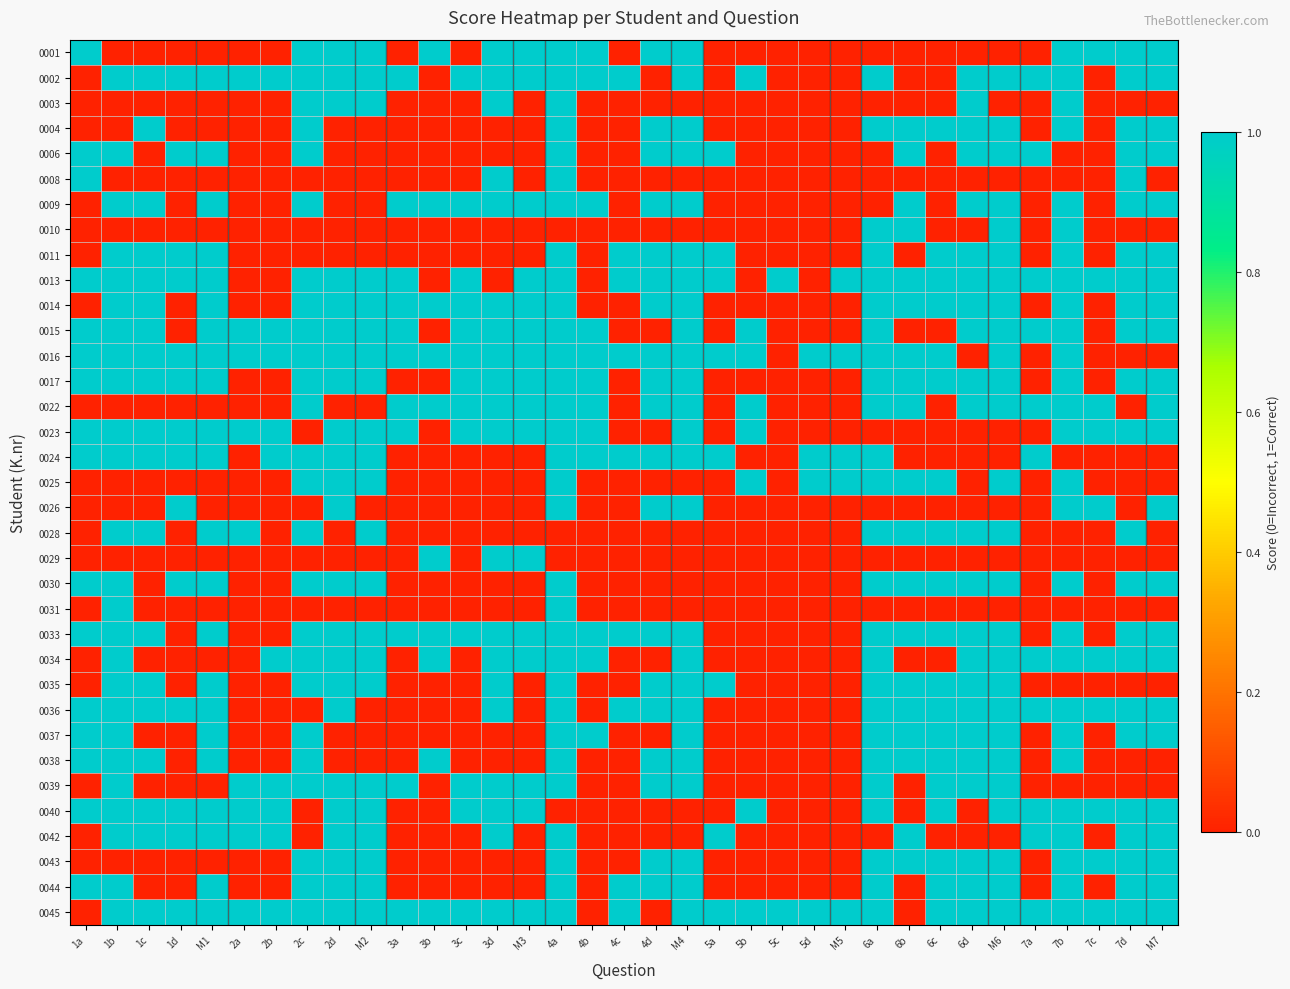

Reading left to right, extract all data points from this chart.

0001: 1a=1	1b=0	1c=0	1d=0	M1=0	2a=0	2b=0	2c=1	2d=1	M2=1	3a=0	3b=1	3c=0	3d=1	M3=1	4a=1	4b=1	4c=0	4d=1	M4=1	5a=0	5b=0	5c=0	5d=0	M5=0	6a=0	6b=0	6c=0	6d=0	M6=0	7a=0	7b=1	7c=1	7d=1	M7=1
0002: 1a=0	1b=1	1c=1	1d=1	M1=1	2a=1	2b=1	2c=1	2d=1	M2=1	3a=1	3b=0	3c=1	3d=1	M3=1	4a=1	4b=1	4c=1	4d=0	M4=1	5a=0	5b=1	5c=0	5d=0	M5=0	6a=1	6b=0	6c=0	6d=1	M6=1	7a=1	7b=1	7c=0	7d=1	M7=1
0003: 1a=0	1b=0	1c=0	1d=0	M1=0	2a=0	2b=0	2c=1	2d=1	M2=1	3a=0	3b=0	3c=0	3d=1	M3=0	4a=1	4b=0	4c=0	4d=0	M4=0	5a=0	5b=0	5c=0	5d=0	M5=0	6a=0	6b=0	6c=0	6d=1	M6=0	7a=0	7b=1	7c=0	7d=0	M7=0
0004: 1a=0	1b=0	1c=1	1d=0	M1=0	2a=0	2b=0	2c=1	2d=0	M2=0	3a=0	3b=0	3c=0	3d=0	M3=0	4a=1	4b=0	4c=0	4d=1	M4=1	5a=0	5b=0	5c=0	5d=0	M5=0	6a=1	6b=1	6c=1	6d=1	M6=1	7a=0	7b=1	7c=0	7d=1	M7=1
0006: 1a=1	1b=1	1c=0	1d=1	M1=1	2a=0	2b=0	2c=1	2d=0	M2=0	3a=0	3b=0	3c=0	3d=0	M3=0	4a=1	4b=0	4c=0	4d=1	M4=1	5a=1	5b=0	5c=0	5d=0	M5=0	6a=0	6b=1	6c=0	6d=1	M6=1	7a=1	7b=0	7c=0	7d=1	M7=1
0008: 1a=1	1b=0	1c=0	1d=0	M1=0	2a=0	2b=0	2c=0	2d=0	M2=0	3a=0	3b=0	3c=0	3d=1	M3=0	4a=1	4b=0	4c=0	4d=0	M4=0	5a=0	5b=0	5c=0	5d=0	M5=0	6a=0	6b=0	6c=0	6d=0	M6=0	7a=0	7b=0	7c=0	7d=1	M7=0
0009: 1a=0	1b=1	1c=1	1d=0	M1=1	2a=0	2b=0	2c=1	2d=0	M2=0	3a=1	3b=1	3c=1	3d=1	M3=1	4a=1	4b=1	4c=0	4d=1	M4=1	5a=0	5b=0	5c=0	5d=0	M5=0	6a=0	6b=1	6c=0	6d=1	M6=1	7a=0	7b=1	7c=0	7d=1	M7=1
0010: 1a=0	1b=0	1c=0	1d=0	M1=0	2a=0	2b=0	2c=0	2d=0	M2=0	3a=0	3b=0	3c=0	3d=0	M3=0	4a=0	4b=0	4c=0	4d=0	M4=0	5a=0	5b=0	5c=0	5d=0	M5=0	6a=1	6b=1	6c=0	6d=0	M6=1	7a=0	7b=1	7c=0	7d=0	M7=0
0011: 1a=0	1b=1	1c=1	1d=1	M1=1	2a=0	2b=0	2c=0	2d=0	M2=0	3a=0	3b=0	3c=0	3d=0	M3=0	4a=1	4b=0	4c=1	4d=1	M4=1	5a=1	5b=0	5c=0	5d=0	M5=0	6a=1	6b=0	6c=1	6d=1	M6=1	7a=0	7b=1	7c=0	7d=1	M7=1
0013: 1a=1	1b=1	1c=1	1d=1	M1=1	2a=0	2b=0	2c=1	2d=1	M2=1	3a=1	3b=0	3c=1	3d=0	M3=1	4a=1	4b=0	4c=1	4d=1	M4=1	5a=1	5b=0	5c=1	5d=0	M5=1	6a=1	6b=1	6c=1	6d=1	M6=1	7a=1	7b=1	7c=1	7d=1	M7=1
0014: 1a=0	1b=1	1c=1	1d=0	M1=1	2a=0	2b=0	2c=1	2d=1	M2=1	3a=1	3b=1	3c=1	3d=1	M3=1	4a=1	4b=0	4c=0	4d=1	M4=1	5a=0	5b=0	5c=0	5d=0	M5=0	6a=1	6b=1	6c=1	6d=1	M6=1	7a=0	7b=1	7c=0	7d=1	M7=1
0015: 1a=1	1b=1	1c=1	1d=0	M1=1	2a=1	2b=1	2c=1	2d=1	M2=1	3a=1	3b=0	3c=1	3d=1	M3=1	4a=1	4b=1	4c=0	4d=0	M4=1	5a=0	5b=1	5c=0	5d=0	M5=0	6a=1	6b=0	6c=0	6d=1	M6=1	7a=1	7b=1	7c=0	7d=1	M7=1
0016: 1a=1	1b=1	1c=1	1d=1	M1=1	2a=1	2b=1	2c=1	2d=1	M2=1	3a=1	3b=1	3c=1	3d=1	M3=1	4a=1	4b=1	4c=1	4d=1	M4=1	5a=1	5b=1	5c=0	5d=1	M5=1	6a=1	6b=1	6c=1	6d=0	M6=1	7a=0	7b=1	7c=0	7d=0	M7=0
0017: 1a=1	1b=1	1c=1	1d=1	M1=1	2a=0	2b=0	2c=1	2d=1	M2=1	3a=0	3b=0	3c=1	3d=1	M3=1	4a=1	4b=1	4c=0	4d=1	M4=1	5a=0	5b=0	5c=0	5d=0	M5=0	6a=1	6b=1	6c=1	6d=1	M6=1	7a=0	7b=1	7c=0	7d=1	M7=1
0022: 1a=0	1b=0	1c=0	1d=0	M1=0	2a=0	2b=0	2c=1	2d=0	M2=0	3a=1	3b=1	3c=1	3d=1	M3=1	4a=1	4b=1	4c=0	4d=1	M4=1	5a=0	5b=1	5c=0	5d=0	M5=0	6a=1	6b=1	6c=0	6d=1	M6=1	7a=1	7b=1	7c=1	7d=0	M7=1
0023: 1a=1	1b=1	1c=1	1d=1	M1=1	2a=1	2b=1	2c=0	2d=1	M2=1	3a=1	3b=0	3c=1	3d=1	M3=1	4a=1	4b=1	4c=0	4d=0	M4=1	5a=0	5b=1	5c=0	5d=0	M5=0	6a=0	6b=0	6c=0	6d=0	M6=0	7a=0	7b=1	7c=1	7d=1	M7=1
0024: 1a=1	1b=1	1c=1	1d=1	M1=1	2a=0	2b=1	2c=1	2d=1	M2=1	3a=0	3b=0	3c=0	3d=0	M3=0	4a=1	4b=1	4c=1	4d=1	M4=1	5a=1	5b=0	5c=0	5d=1	M5=1	6a=1	6b=0	6c=0	6d=0	M6=0	7a=1	7b=0	7c=0	7d=0	M7=0
0025: 1a=0	1b=0	1c=0	1d=0	M1=0	2a=0	2b=0	2c=1	2d=1	M2=1	3a=0	3b=0	3c=0	3d=0	M3=0	4a=1	4b=0	4c=0	4d=0	M4=0	5a=0	5b=1	5c=0	5d=1	M5=1	6a=1	6b=1	6c=1	6d=0	M6=1	7a=0	7b=1	7c=0	7d=0	M7=0
0026: 1a=0	1b=0	1c=0	1d=1	M1=0	2a=0	2b=0	2c=0	2d=1	M2=0	3a=0	3b=0	3c=0	3d=0	M3=0	4a=1	4b=0	4c=0	4d=1	M4=1	5a=0	5b=0	5c=0	5d=0	M5=0	6a=0	6b=0	6c=0	6d=0	M6=0	7a=0	7b=1	7c=1	7d=0	M7=1
0028: 1a=0	1b=1	1c=1	1d=0	M1=1	2a=1	2b=0	2c=1	2d=0	M2=1	3a=0	3b=0	3c=0	3d=0	M3=0	4a=0	4b=0	4c=0	4d=0	M4=0	5a=0	5b=0	5c=0	5d=0	M5=0	6a=1	6b=1	6c=1	6d=1	M6=1	7a=0	7b=0	7c=0	7d=1	M7=0
0029: 1a=0	1b=0	1c=0	1d=0	M1=0	2a=0	2b=0	2c=0	2d=0	M2=0	3a=0	3b=1	3c=0	3d=1	M3=1	4a=0	4b=0	4c=0	4d=0	M4=0	5a=0	5b=0	5c=0	5d=0	M5=0	6a=0	6b=0	6c=0	6d=0	M6=0	7a=0	7b=0	7c=0	7d=0	M7=0
0030: 1a=1	1b=1	1c=0	1d=1	M1=1	2a=0	2b=0	2c=1	2d=1	M2=1	3a=0	3b=0	3c=0	3d=0	M3=0	4a=1	4b=0	4c=0	4d=0	M4=0	5a=0	5b=0	5c=0	5d=0	M5=0	6a=1	6b=1	6c=1	6d=1	M6=1	7a=0	7b=1	7c=0	7d=1	M7=1
0031: 1a=0	1b=1	1c=0	1d=0	M1=0	2a=0	2b=0	2c=0	2d=0	M2=0	3a=0	3b=0	3c=0	3d=0	M3=0	4a=1	4b=0	4c=0	4d=0	M4=0	5a=0	5b=0	5c=0	5d=0	M5=0	6a=0	6b=0	6c=0	6d=0	M6=0	7a=0	7b=0	7c=0	7d=0	M7=0
0033: 1a=1	1b=1	1c=1	1d=0	M1=1	2a=0	2b=0	2c=1	2d=1	M2=1	3a=1	3b=1	3c=1	3d=1	M3=1	4a=1	4b=1	4c=1	4d=1	M4=1	5a=0	5b=0	5c=0	5d=0	M5=0	6a=1	6b=1	6c=1	6d=1	M6=1	7a=0	7b=1	7c=0	7d=1	M7=1
0034: 1a=0	1b=1	1c=0	1d=0	M1=0	2a=0	2b=1	2c=1	2d=1	M2=1	3a=0	3b=1	3c=0	3d=1	M3=1	4a=1	4b=1	4c=0	4d=0	M4=1	5a=0	5b=0	5c=0	5d=0	M5=0	6a=1	6b=0	6c=0	6d=1	M6=1	7a=1	7b=1	7c=1	7d=1	M7=1
0035: 1a=0	1b=1	1c=1	1d=0	M1=1	2a=0	2b=0	2c=1	2d=1	M2=1	3a=0	3b=0	3c=0	3d=1	M3=0	4a=1	4b=0	4c=0	4d=1	M4=1	5a=1	5b=0	5c=0	5d=0	M5=0	6a=1	6b=1	6c=1	6d=1	M6=1	7a=0	7b=0	7c=0	7d=0	M7=0
0036: 1a=1	1b=1	1c=1	1d=1	M1=1	2a=0	2b=0	2c=0	2d=1	M2=0	3a=0	3b=0	3c=0	3d=1	M3=0	4a=1	4b=0	4c=1	4d=1	M4=1	5a=0	5b=0	5c=0	5d=0	M5=0	6a=1	6b=1	6c=1	6d=1	M6=1	7a=1	7b=1	7c=1	7d=1	M7=1
0037: 1a=1	1b=1	1c=0	1d=0	M1=1	2a=0	2b=0	2c=1	2d=0	M2=0	3a=0	3b=0	3c=0	3d=0	M3=0	4a=1	4b=1	4c=0	4d=0	M4=1	5a=0	5b=0	5c=0	5d=0	M5=0	6a=1	6b=1	6c=1	6d=1	M6=1	7a=0	7b=1	7c=0	7d=1	M7=1
0038: 1a=1	1b=1	1c=1	1d=0	M1=1	2a=0	2b=0	2c=1	2d=0	M2=0	3a=0	3b=1	3c=0	3d=0	M3=0	4a=1	4b=0	4c=0	4d=1	M4=1	5a=0	5b=0	5c=0	5d=0	M5=0	6a=1	6b=1	6c=1	6d=1	M6=1	7a=0	7b=1	7c=0	7d=0	M7=0
0039: 1a=0	1b=1	1c=0	1d=0	M1=0	2a=1	2b=1	2c=1	2d=1	M2=1	3a=1	3b=0	3c=1	3d=1	M3=1	4a=1	4b=0	4c=0	4d=1	M4=1	5a=0	5b=0	5c=0	5d=0	M5=0	6a=1	6b=0	6c=1	6d=1	M6=1	7a=0	7b=0	7c=0	7d=0	M7=0
0040: 1a=1	1b=1	1c=1	1d=1	M1=1	2a=1	2b=1	2c=0	2d=1	M2=1	3a=0	3b=0	3c=1	3d=1	M3=1	4a=0	4b=0	4c=0	4d=0	M4=0	5a=0	5b=1	5c=0	5d=0	M5=0	6a=1	6b=0	6c=1	6d=0	M6=1	7a=1	7b=1	7c=1	7d=1	M7=1
0042: 1a=0	1b=1	1c=1	1d=1	M1=1	2a=1	2b=1	2c=0	2d=1	M2=1	3a=0	3b=0	3c=0	3d=1	M3=0	4a=1	4b=0	4c=0	4d=0	M4=0	5a=1	5b=0	5c=0	5d=0	M5=0	6a=0	6b=1	6c=0	6d=0	M6=0	7a=1	7b=1	7c=0	7d=1	M7=1
0043: 1a=0	1b=0	1c=0	1d=0	M1=0	2a=0	2b=0	2c=1	2d=1	M2=1	3a=0	3b=0	3c=0	3d=0	M3=0	4a=1	4b=0	4c=0	4d=1	M4=1	5a=0	5b=0	5c=0	5d=0	M5=0	6a=1	6b=1	6c=1	6d=1	M6=1	7a=0	7b=1	7c=1	7d=1	M7=1
0044: 1a=1	1b=1	1c=0	1d=0	M1=1	2a=0	2b=0	2c=1	2d=1	M2=1	3a=0	3b=0	3c=0	3d=0	M3=0	4a=1	4b=0	4c=1	4d=1	M4=1	5a=0	5b=0	5c=0	5d=0	M5=0	6a=1	6b=0	6c=1	6d=1	M6=1	7a=0	7b=1	7c=0	7d=1	M7=1
0045: 1a=0	1b=1	1c=1	1d=1	M1=1	2a=1	2b=1	2c=1	2d=1	M2=1	3a=1	3b=1	3c=1	3d=1	M3=1	4a=1	4b=0	4c=1	4d=0	M4=1	5a=1	5b=1	5c=1	5d=1	M5=1	6a=1	6b=0	6c=1	6d=1	M6=1	7a=1	7b=1	7c=1	7d=1	M7=1